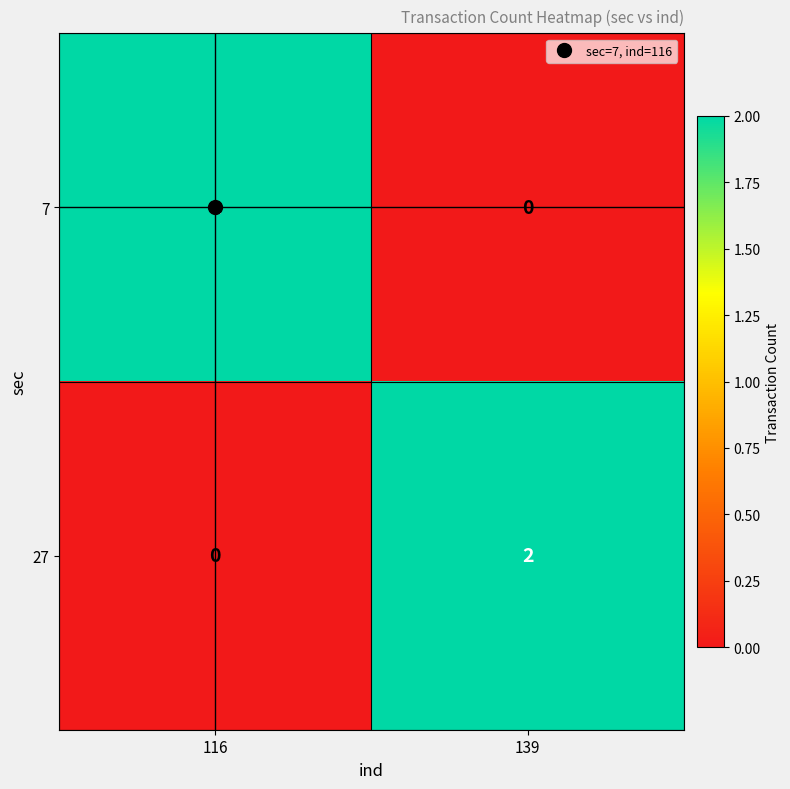

Is the value of 27 at 139 greater than the value of 7 at 139?

Yes